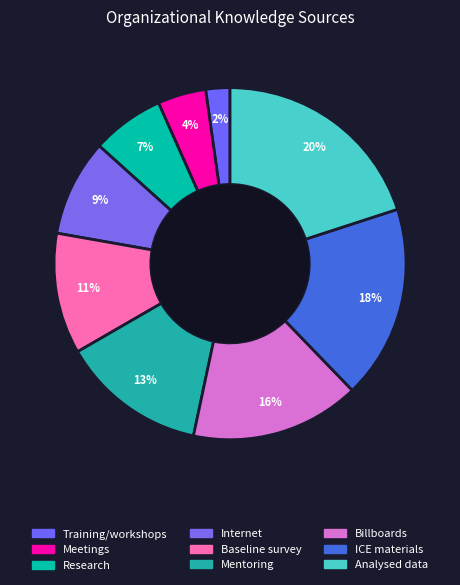

What is the largest slice in the pie chart?

Analysed data